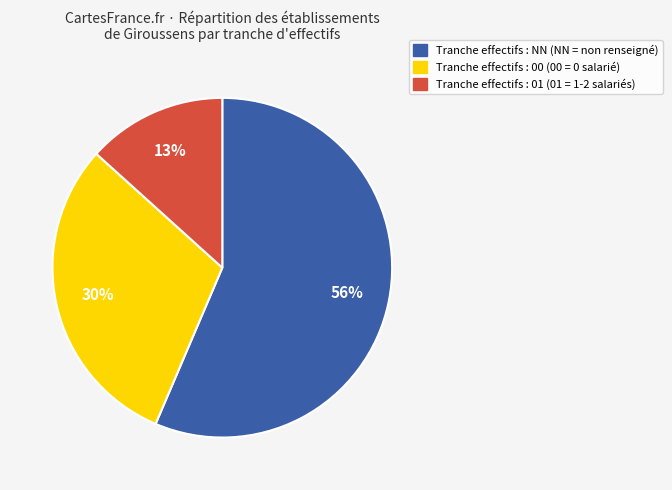

Count the number of slices in the pie.

3